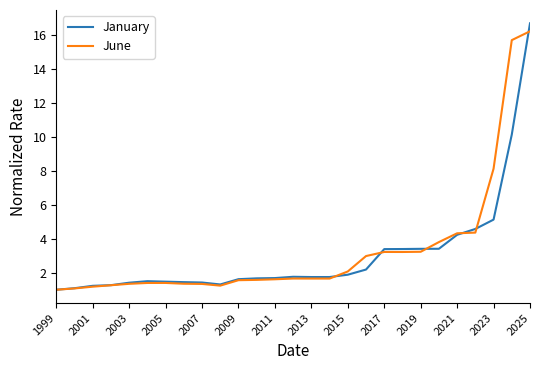

What is the highest value of the January series?

16.7